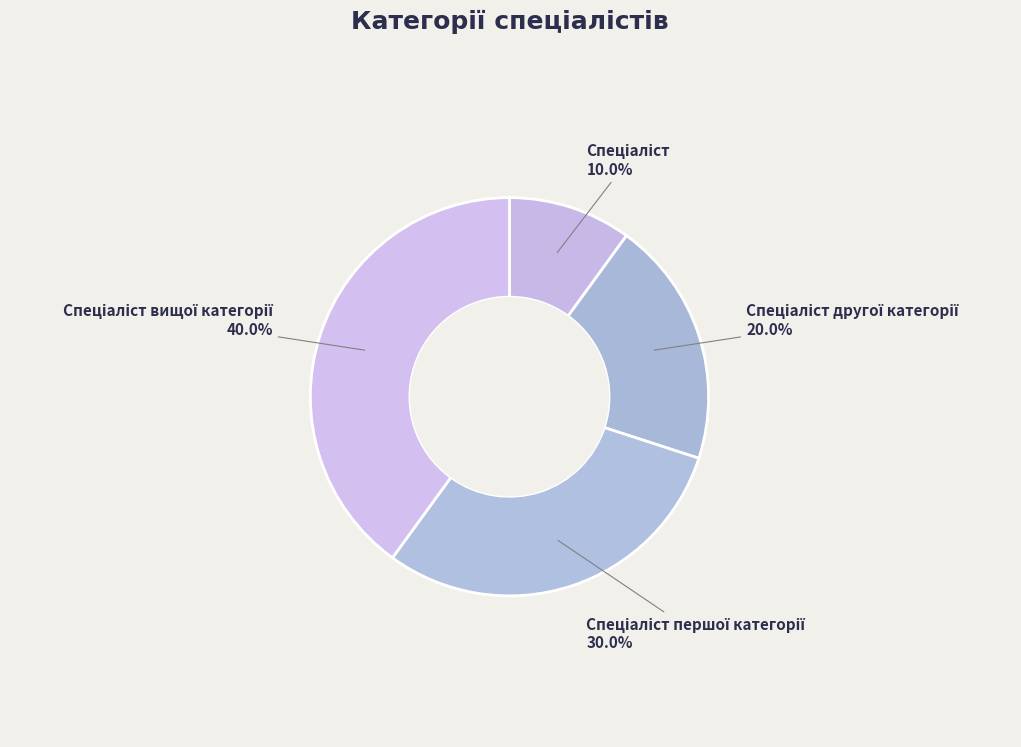

To the nearest percent, what is the difference between the largest and smallest slice percentages?

30%